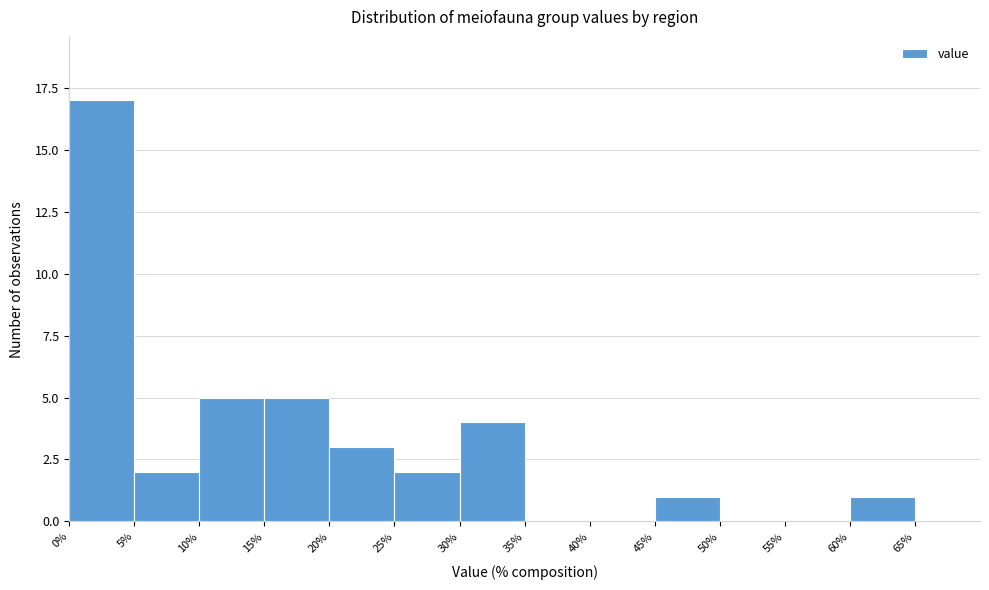

Reading left to right, transcribe this chart: for each bar, give the range it covers on the x-axis and its height. The values are not printed on the chart, so give them approximately, as read against the axis.

0 to 5: 17
5 to 10: 2
10 to 15: 5
15 to 20: 5
20 to 25: 3
25 to 30: 2
30 to 35: 4
35 to 40: 0
40 to 45: 0
45 to 50: 1
50 to 55: 0
55 to 60: 0
60 to 65: 1
65 to 70: 0